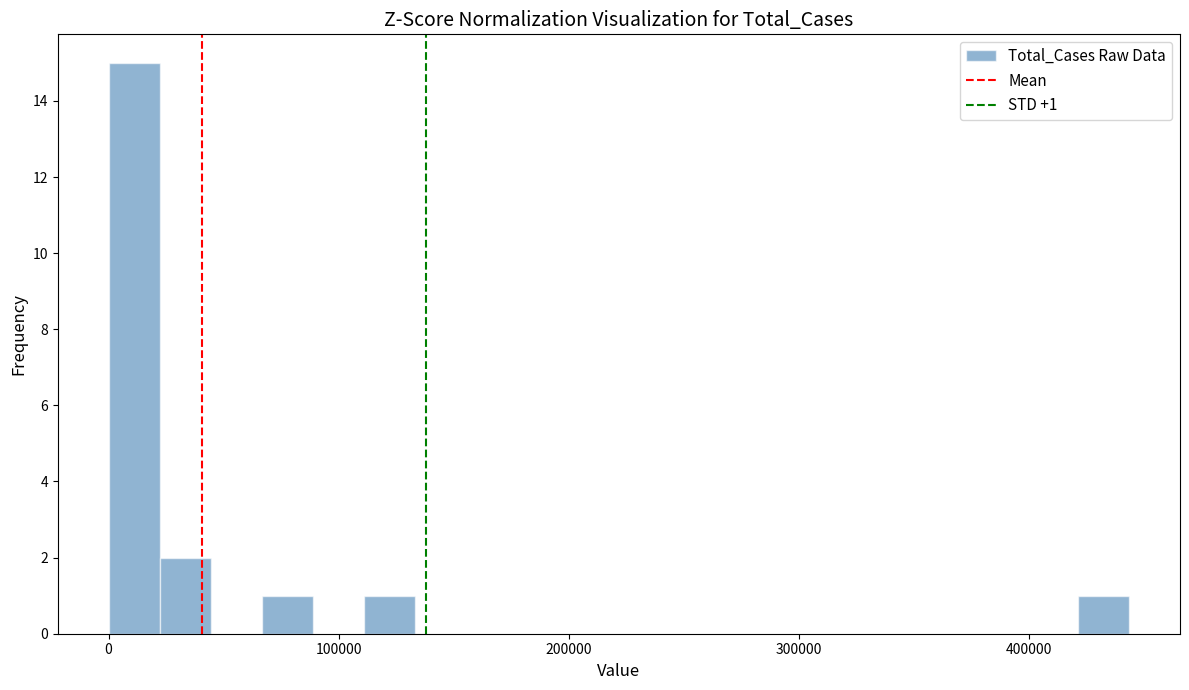

Around what value on the x-axis is the tallest bar? Give the approximate position of its centre, as read against the axis.

10000